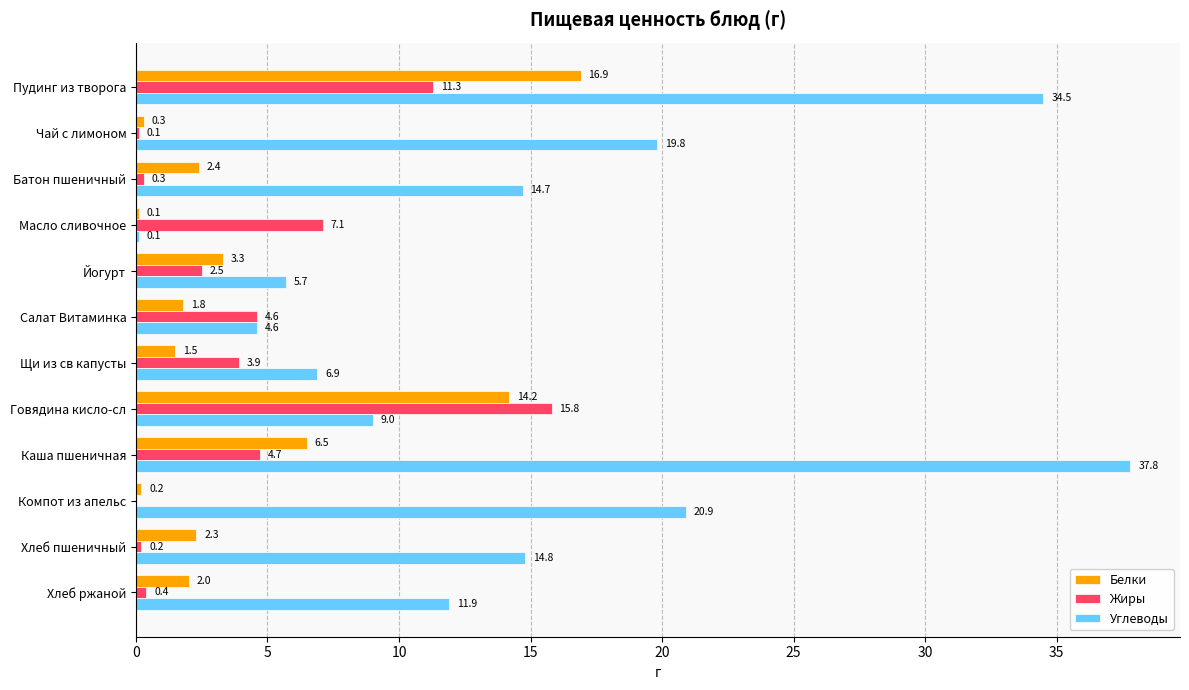

The value of Жиры at Масло сливочное is 7.1. True or false?

True